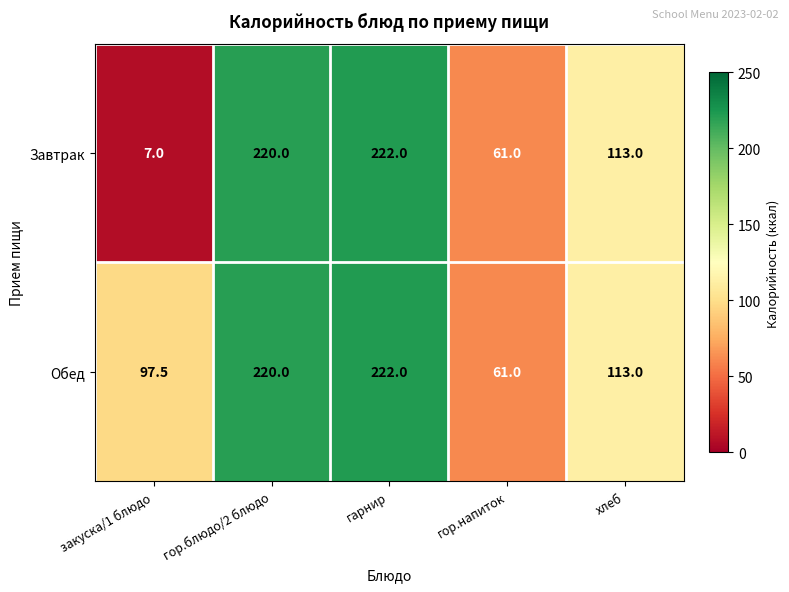

The Обед series shows 150.9 at хлеб. True or false?

False